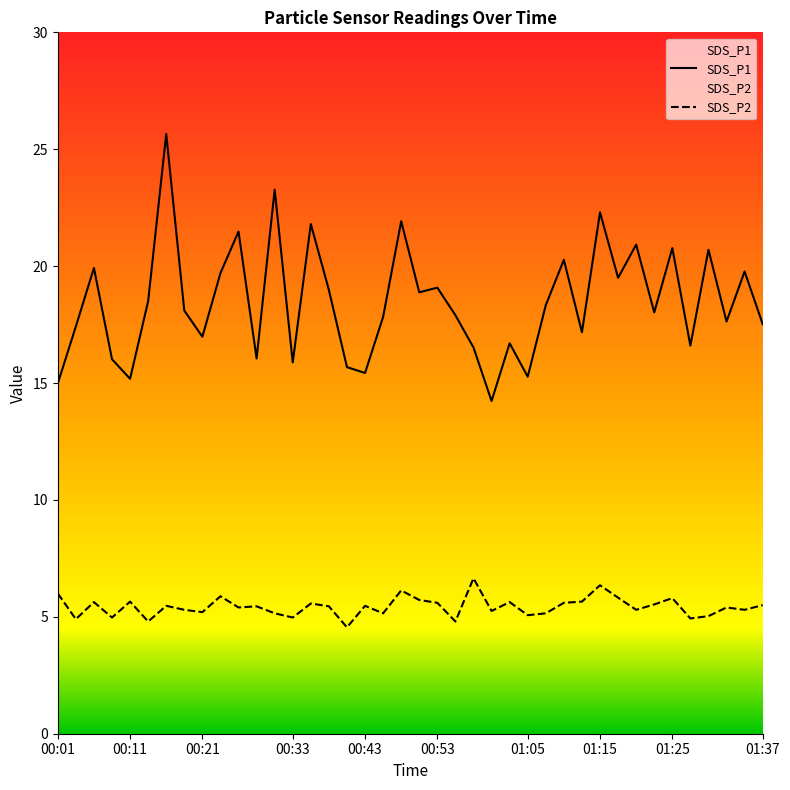

What is the greatest value displayed?

25.6